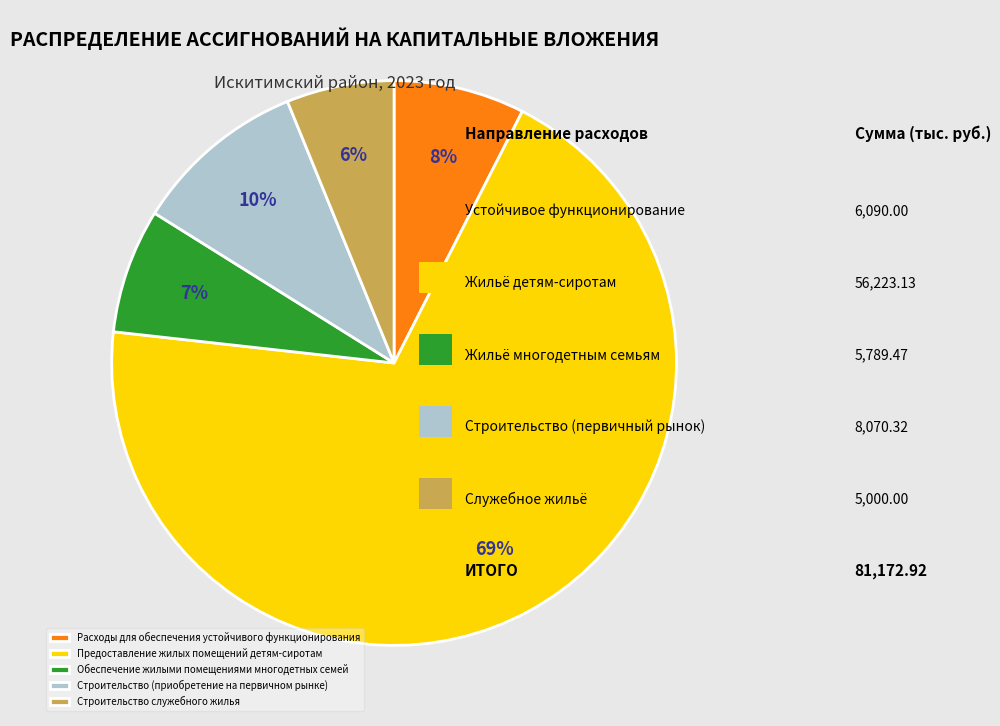

Is it true that Строительство (приобретение на первичном рынке) is 1% of the pie?

False